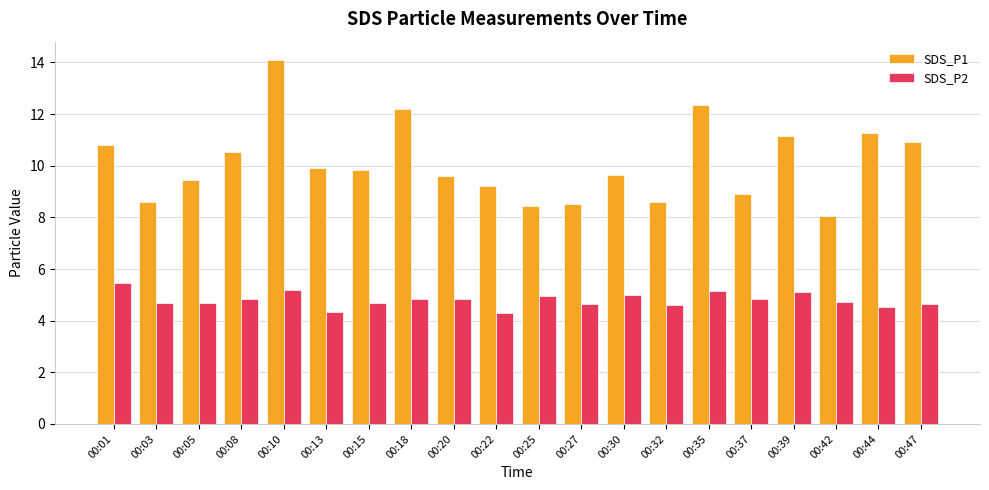

What is the average value of the SDS_P2 series?

4.8